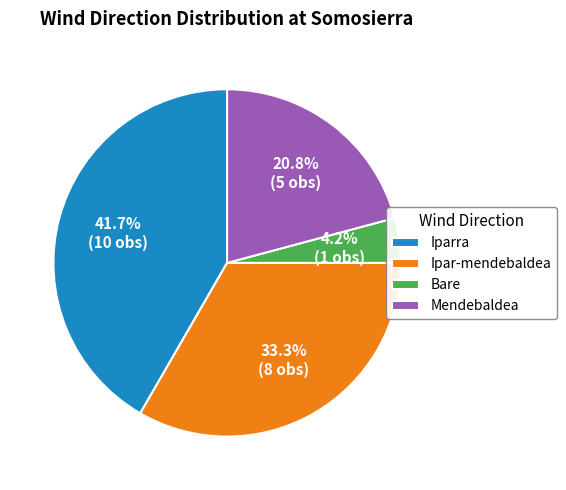

Count the number of slices in the pie.

4